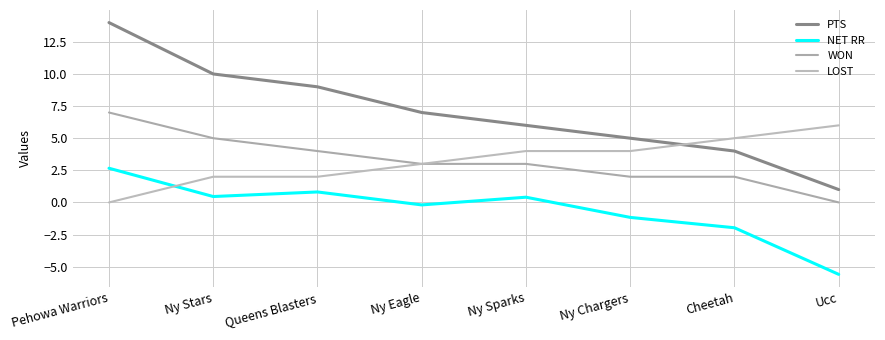

What is the total value across all series at Ny Stars?

17.5